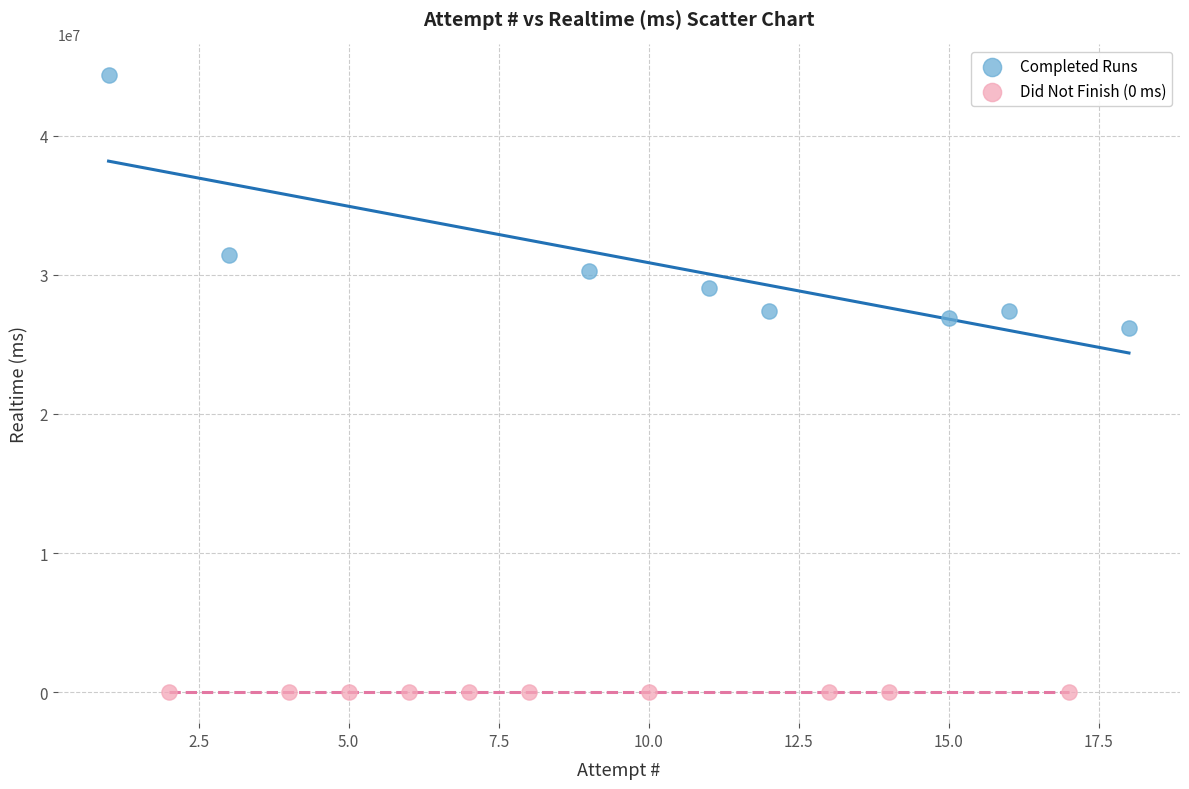

Which series reaches the minimum Y coordinate?

Did Not Finish (0 ms)